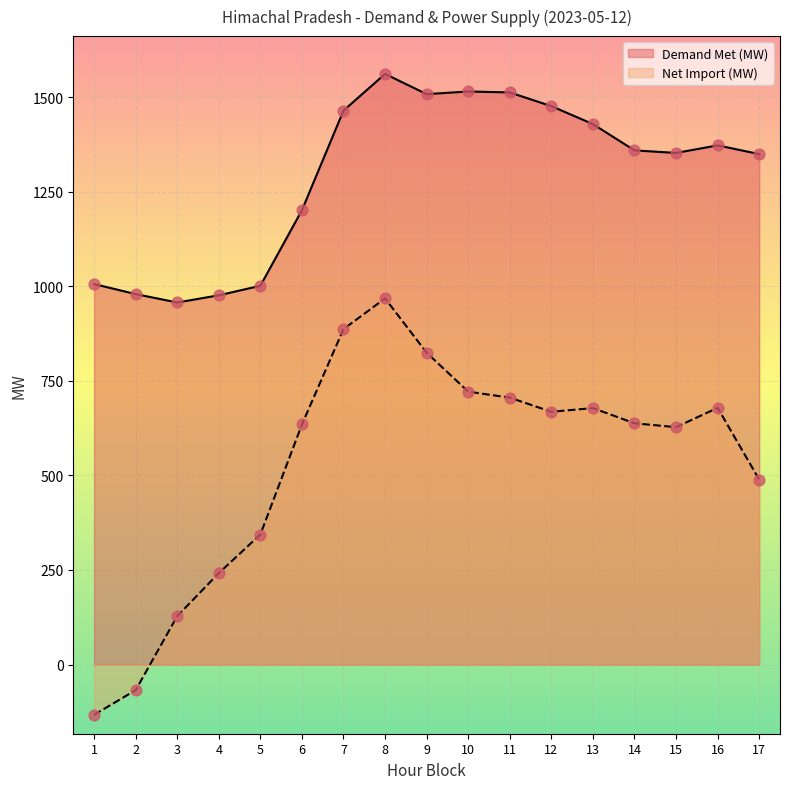

Which series reaches the minimum Y coordinate?

Net Import (MW)